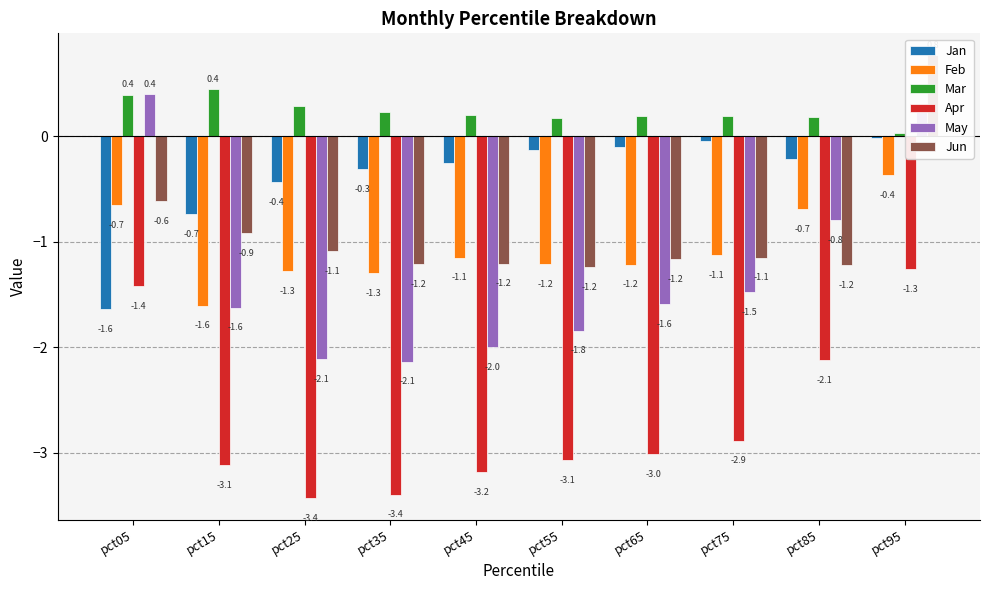

How many data points in Jun are above -1?

3